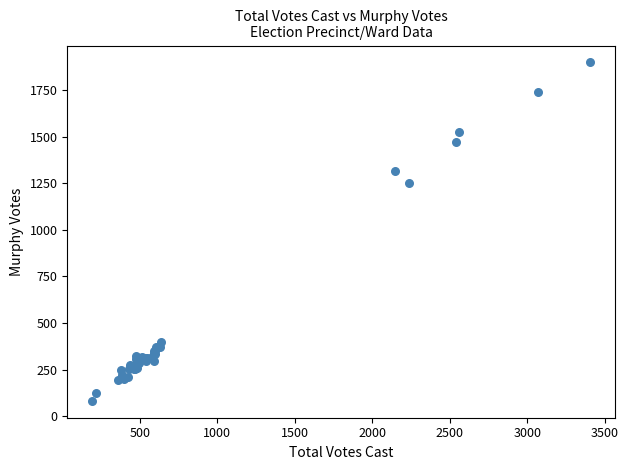

What Y value in the scatter plot is closest to 990?

1250